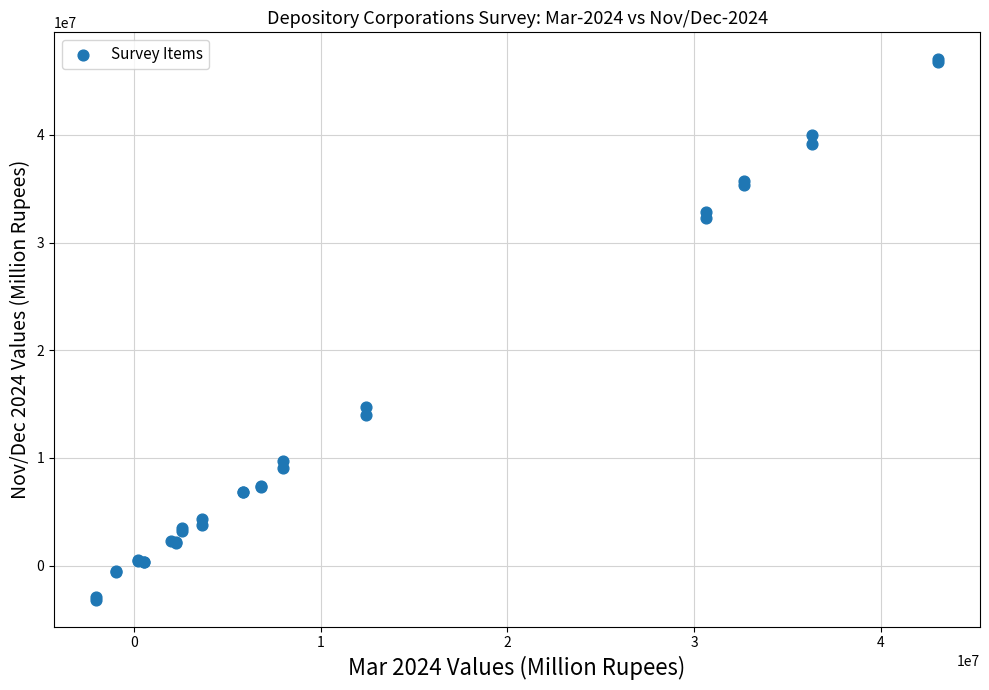

What Y value in the scatter plot is closest to 21927607?

14770121.9